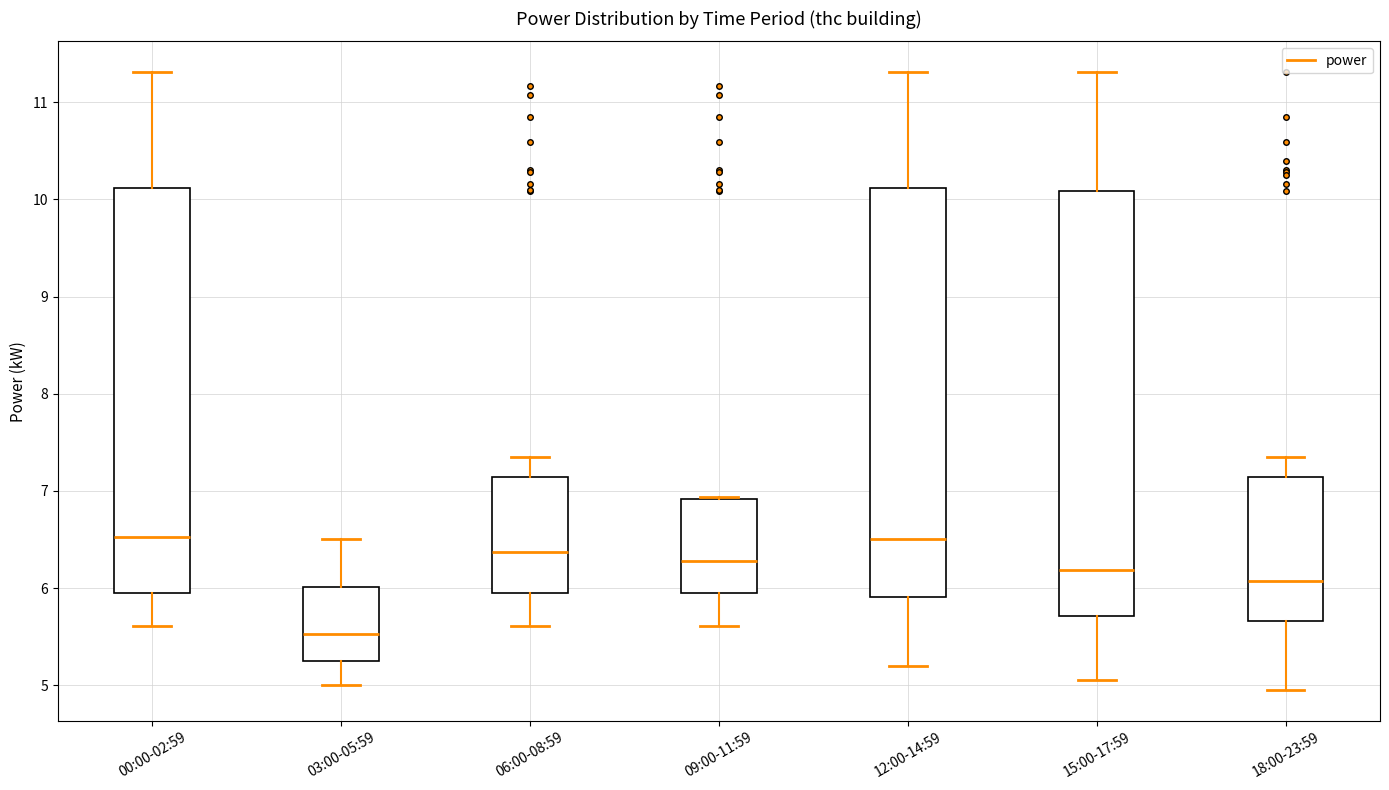

Where is the lower edge of the box for 09:00-11:59 on the y-axis? The values are not printed on the chart, so give them approximately, as read against the axis.

5.9